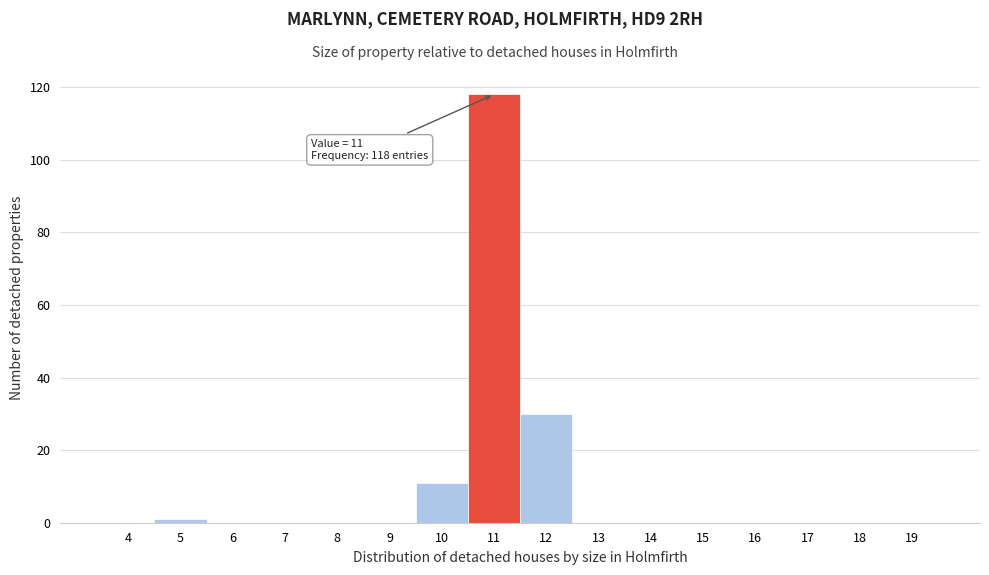

Reading left to right, what are all the values shown in this chart?

4=0	5=1	6=0	7=0	8=0	9=0	10=11	11=118	12=30	13=0	14=0	15=0	16=0	17=0	18=0	19=0